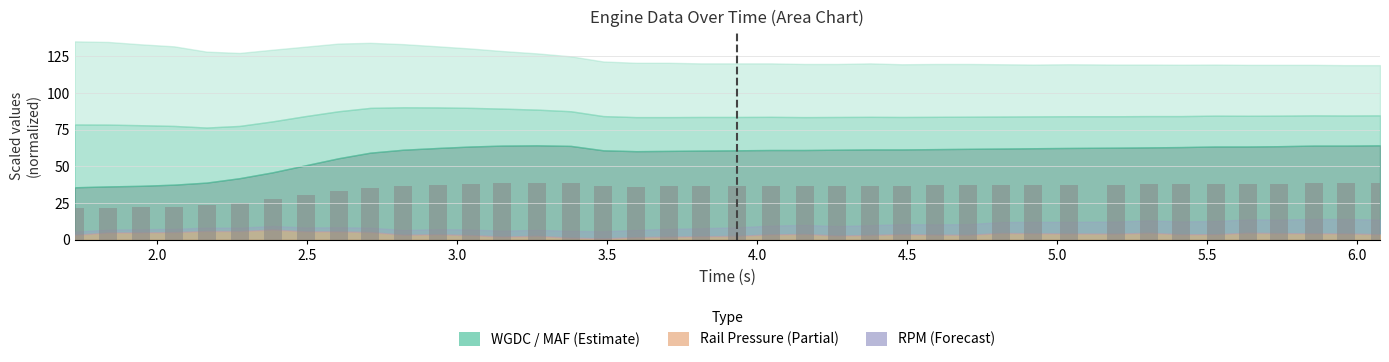

What is the value of the 35th bar from the left?

38.2